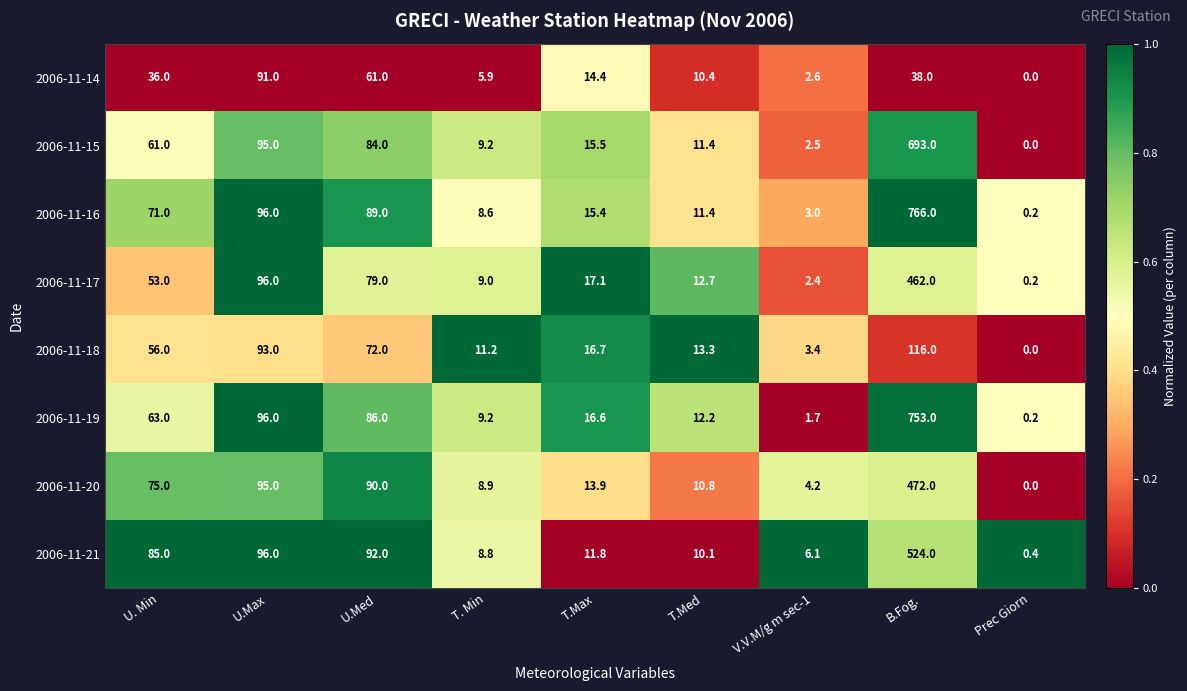

Which series has the largest range (max minus min)?

2006-11-16